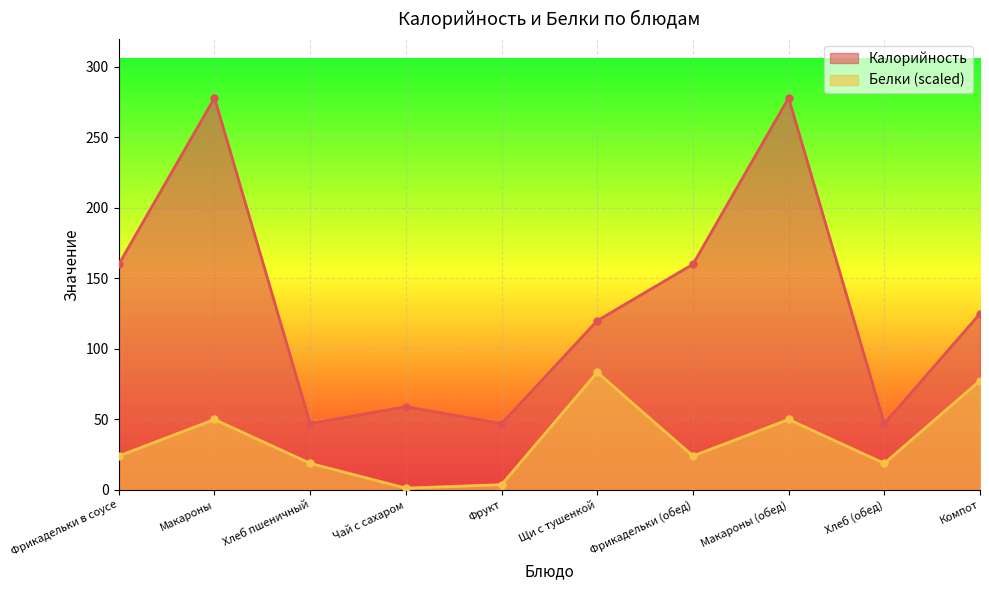

In Калорийность, how many points are higher than both neighbors (excluding endpoints)?

3